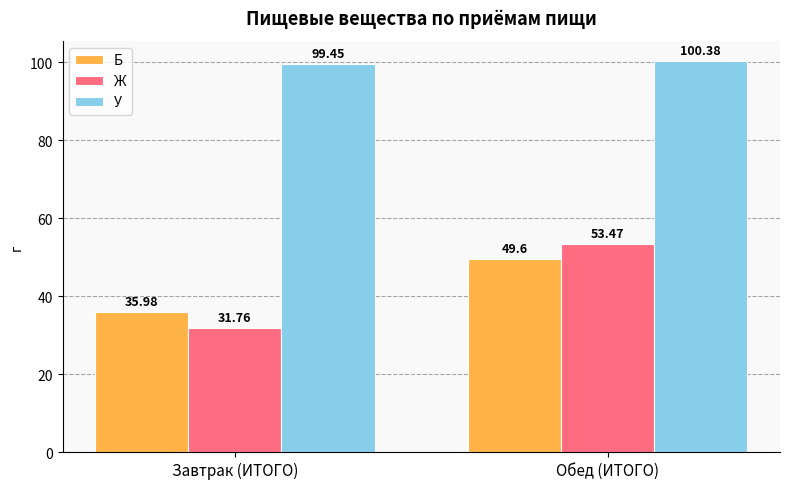

What value does the Ж series have at Обед (ИТОГО)?

53.5